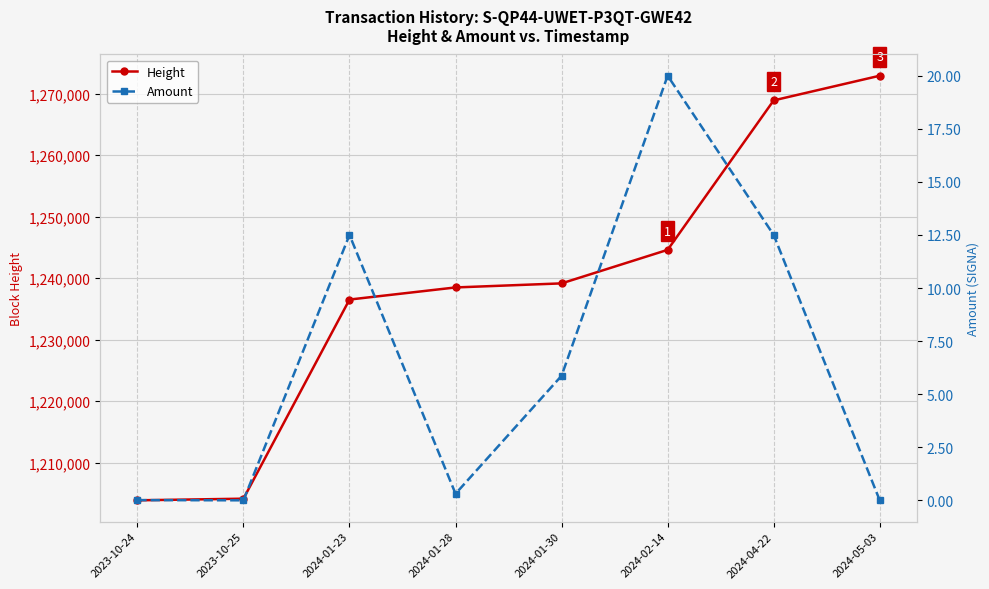

Rank the series by their maximum value, from lowest to highest.

Amount, Height